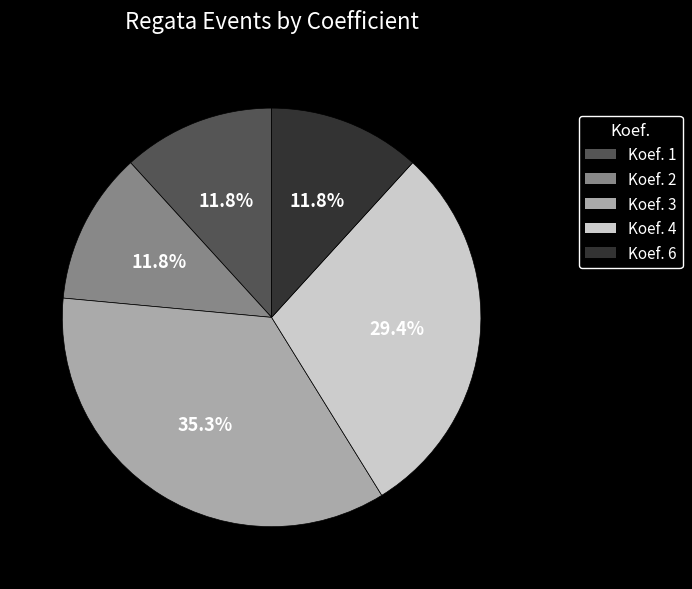

What is the largest slice in the pie chart?

Koef. 3